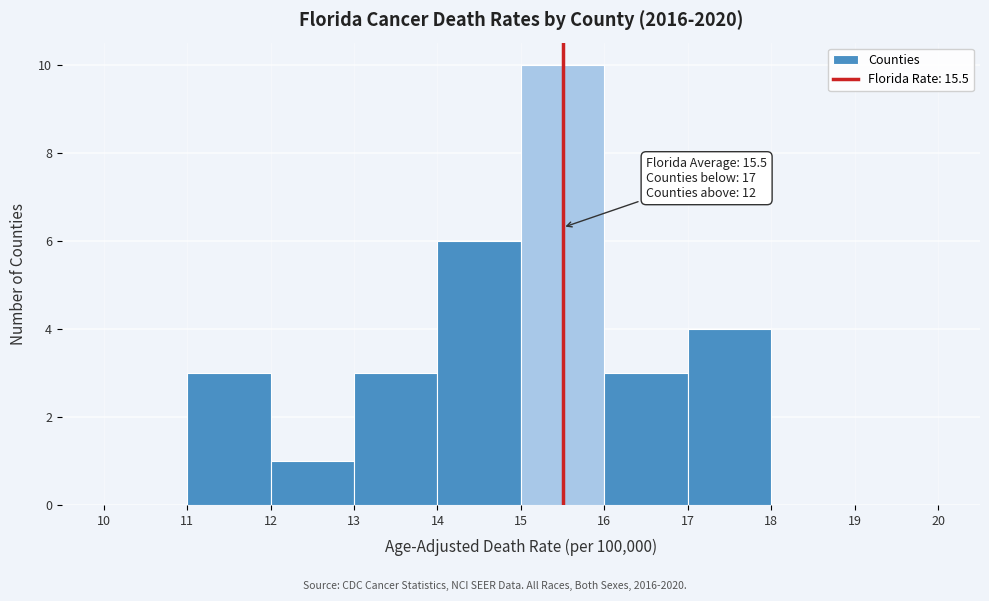

Which range on the x-axis has the tallest bar?

15 to 16